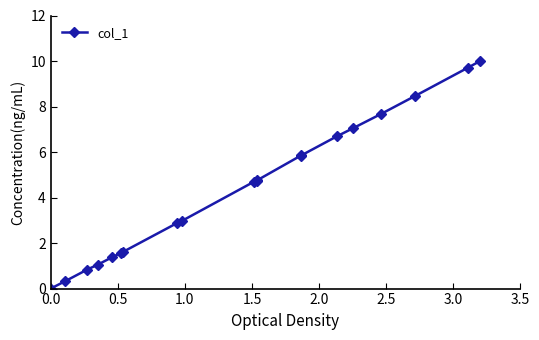

What is the sum of all values?

88.1